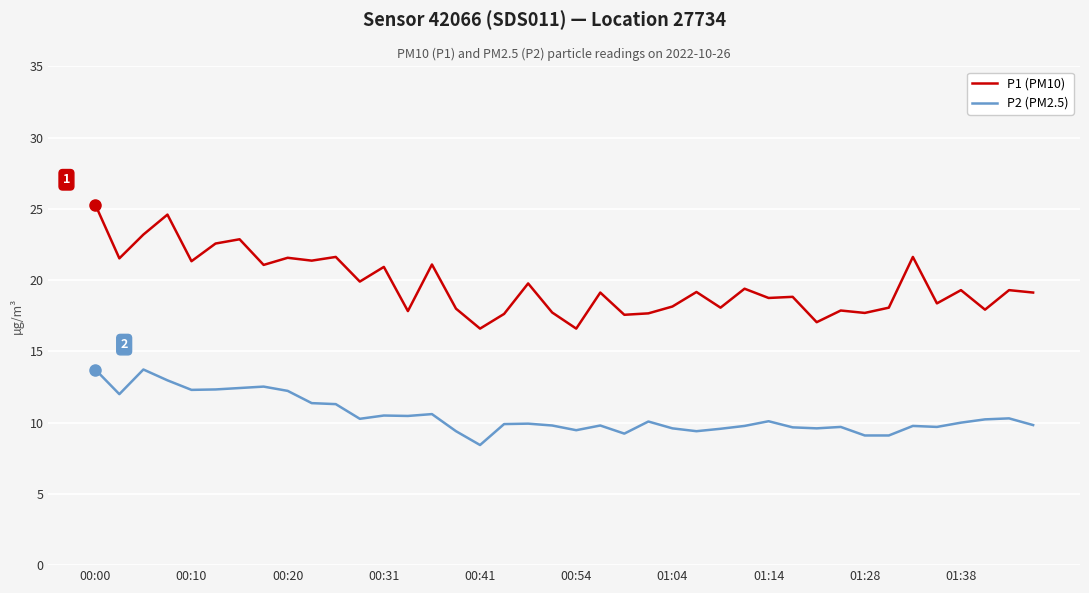

What is the difference between the maximum and minimum values in the P2 (PM2.5) series?

5.3